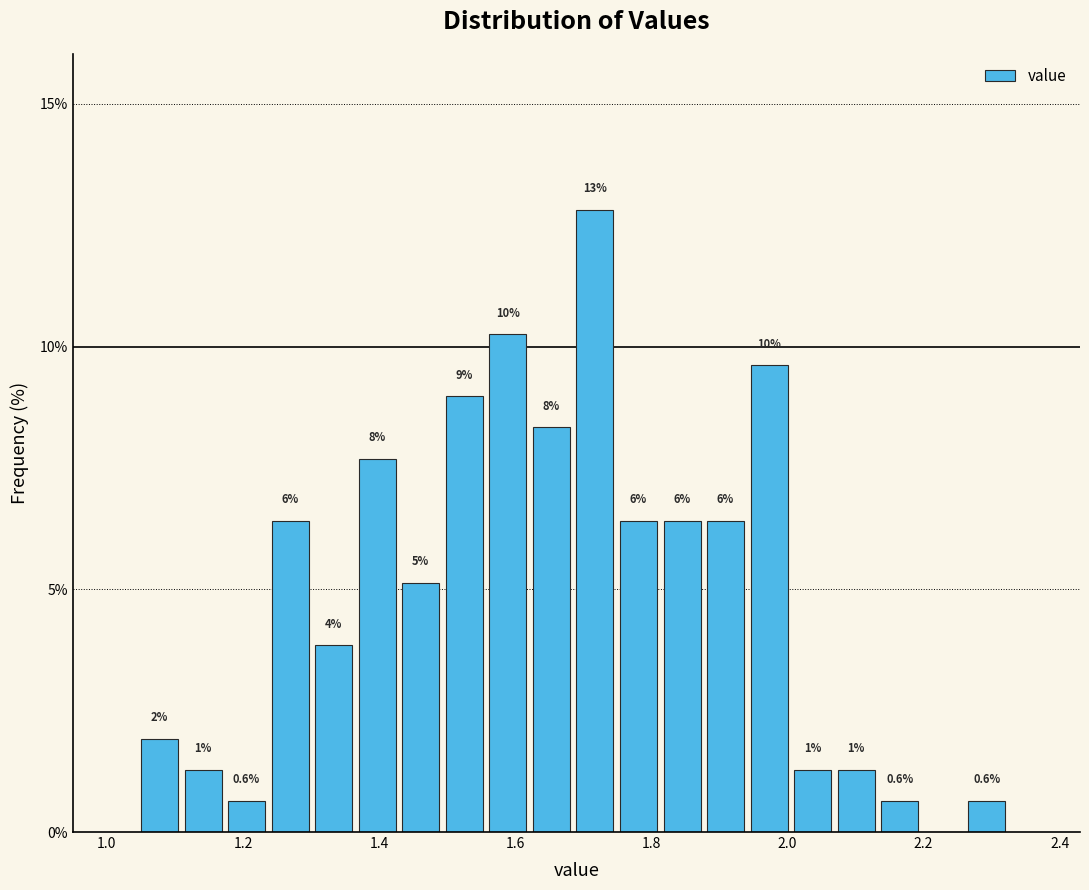

Around what value on the x-axis is the tallest bar? Give the approximate position of its centre, as read against the axis.

1.72